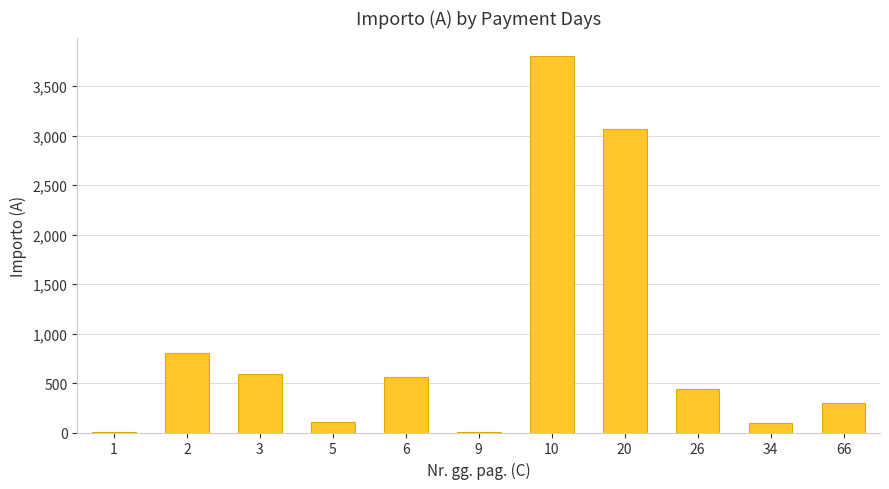

The value at 6 is 977.4. True or false?

False